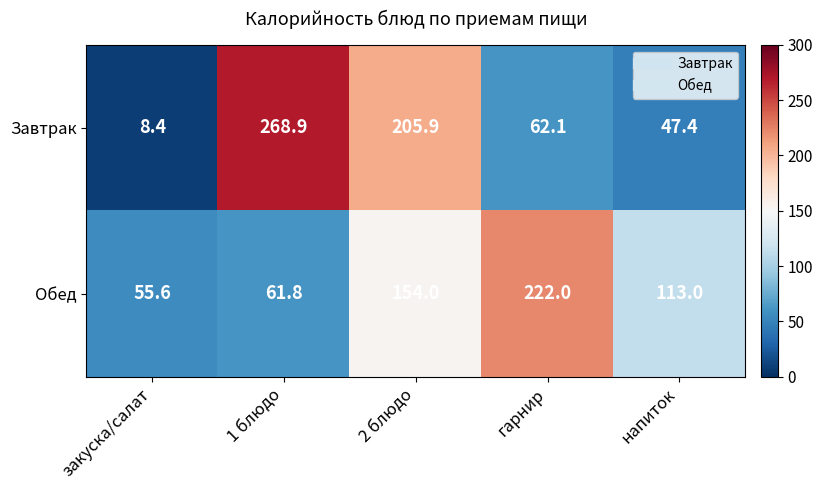

How many data points does each series have?

5